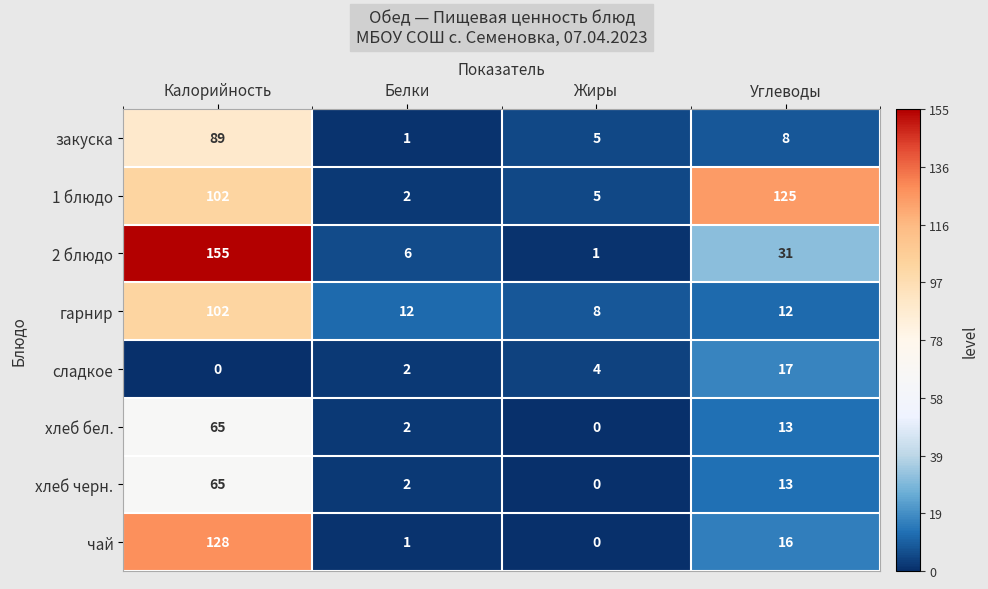

How many values in the хлеб бел. series are below 13?

2